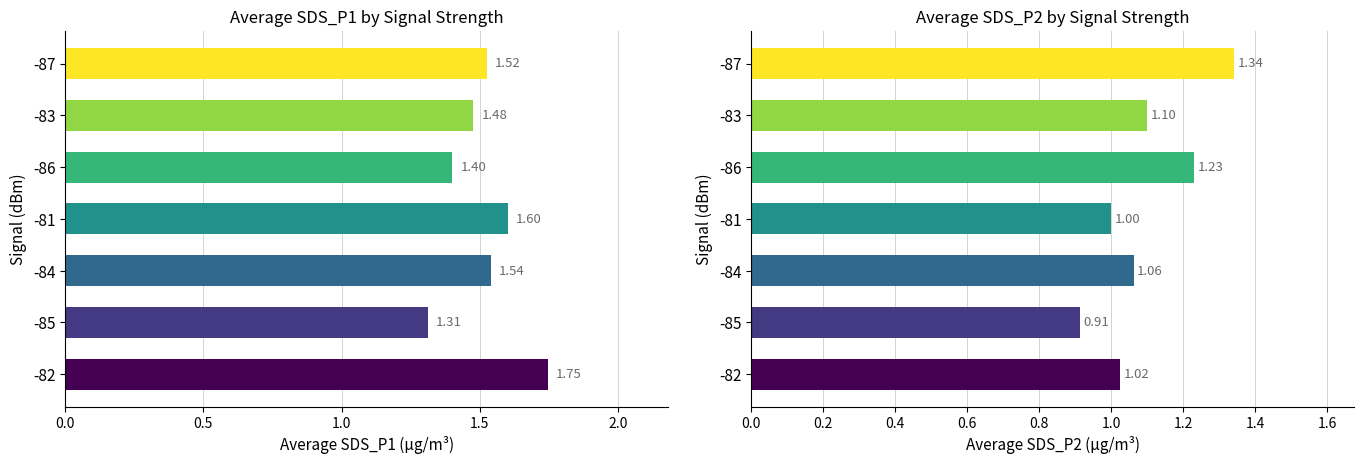

At how many categories does at least one series exceed 1?

7